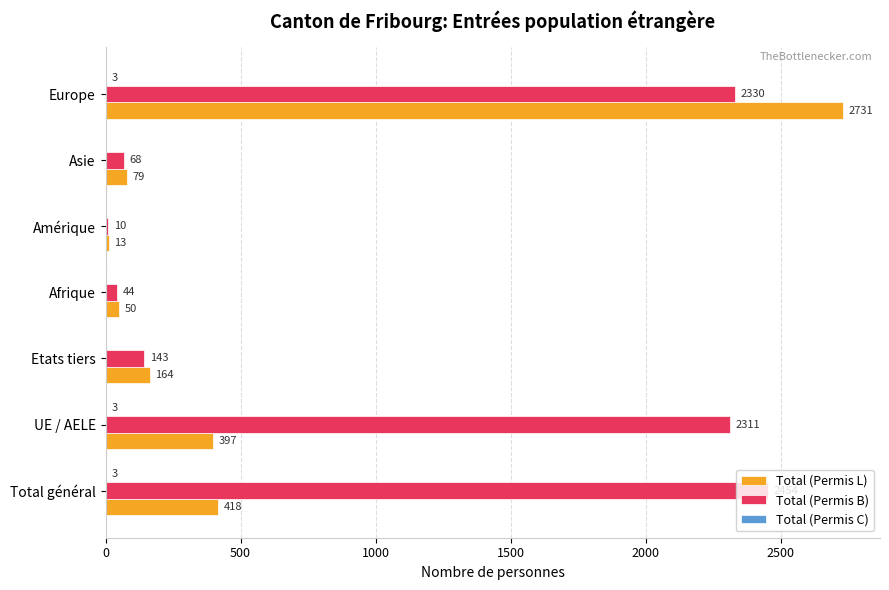

Which series changed the most between Amérique and Asie?

Total (Permis L)